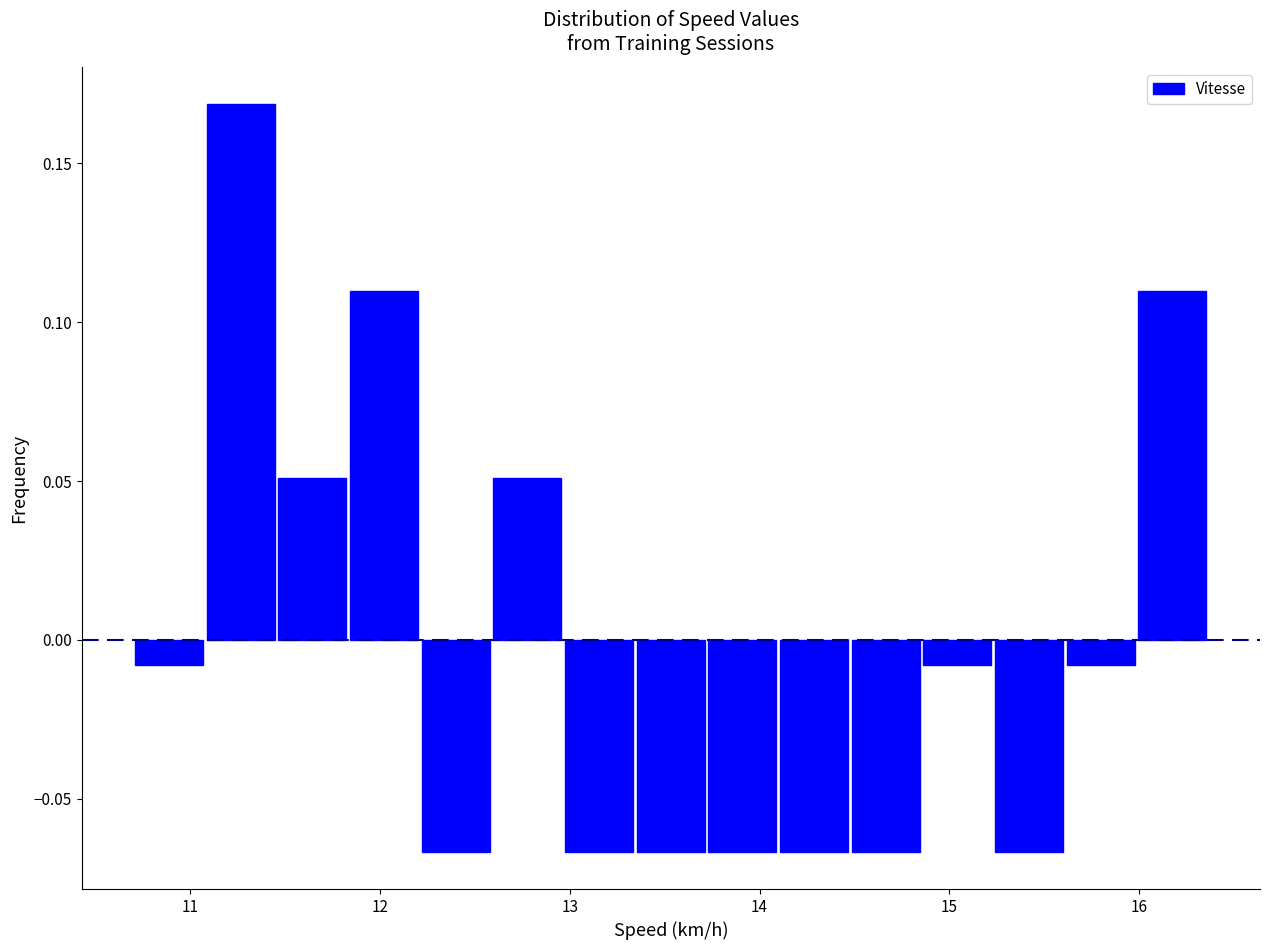

Around what value on the x-axis is the tallest bar? Give the approximate position of its centre, as read against the axis.

11.3